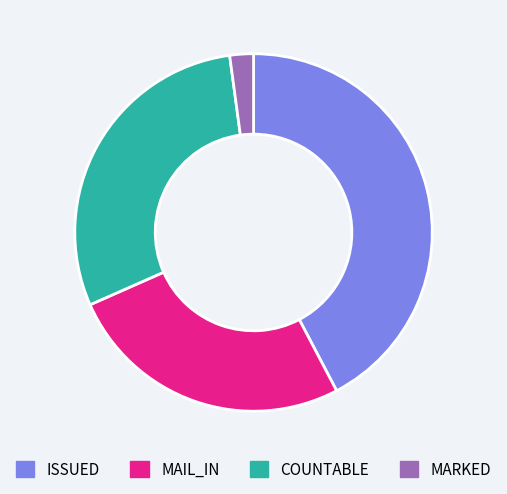

How many slices are in this pie chart?

4